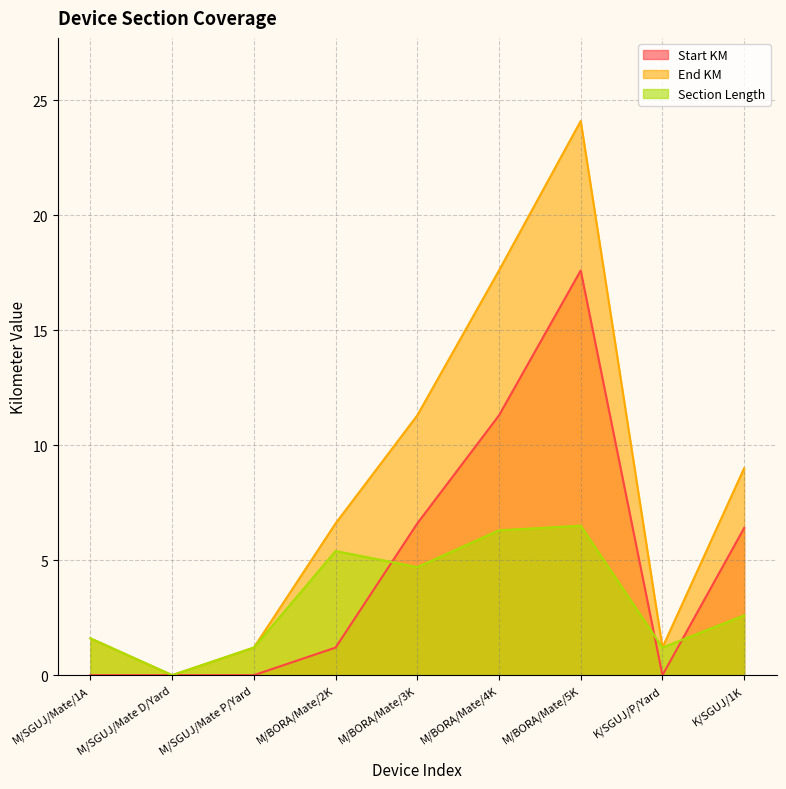

What is the sum of the Start KM values at M/BORA/Mate/5K and K/SGUJ/1K?

24.0